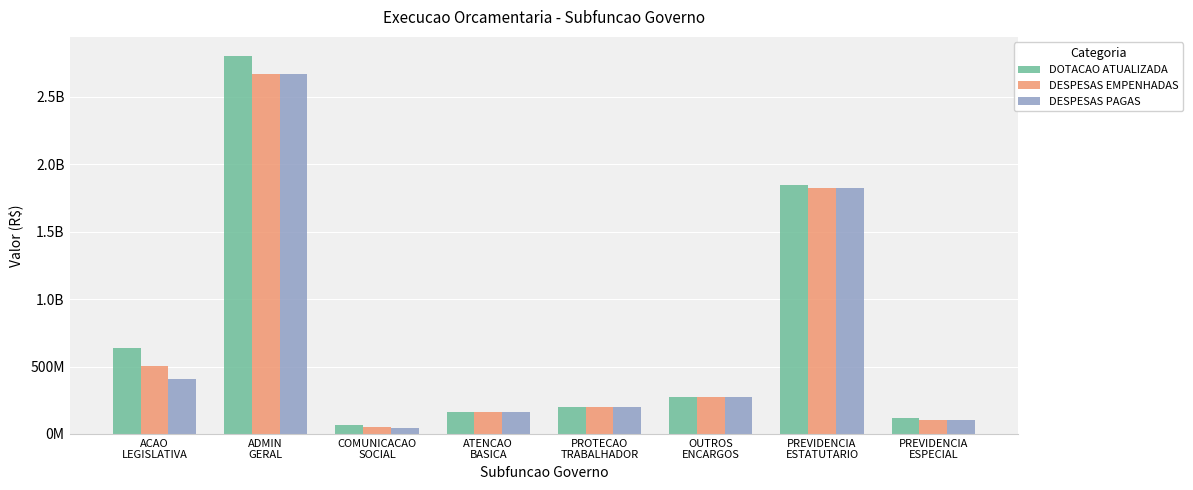

At how many categories does at least one series exceed 2087999017?

1